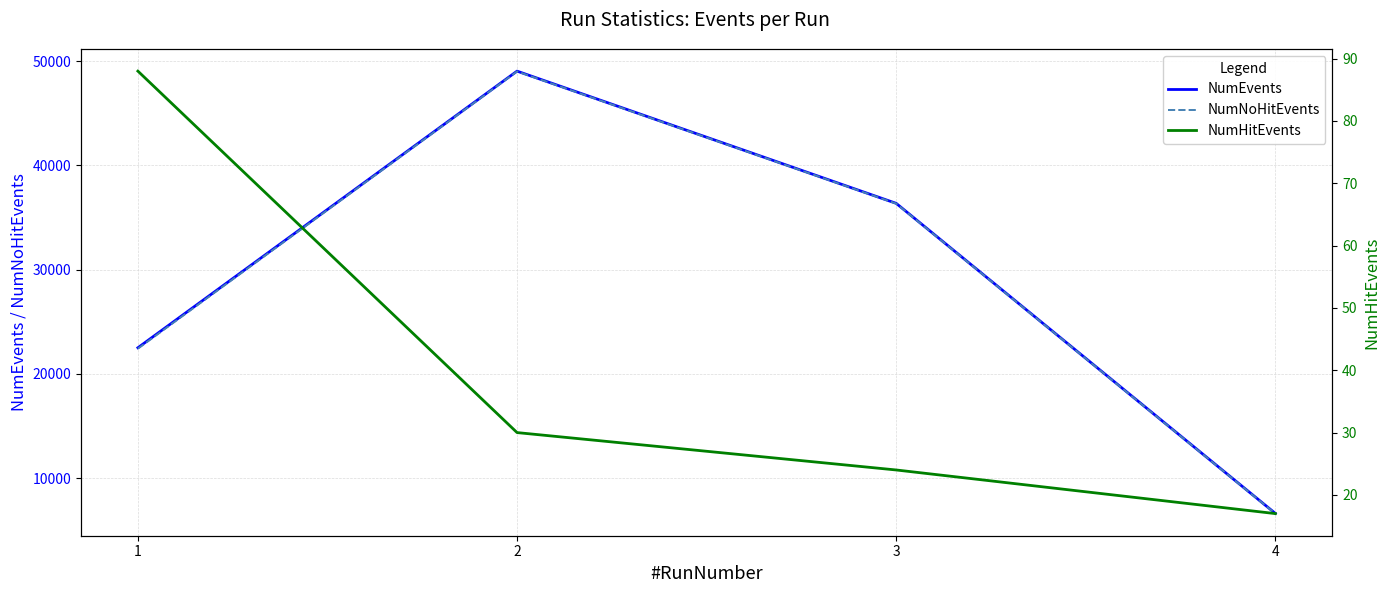

Reading left to right, what are all the values shown in this chart?

NumEvents: 1=22503	2=49030	3=36350	4=6616
NumNoHitEvents: 1=22415	2=49000	3=36326	4=6599
NumHitEvents: 1=88	2=30	3=24	4=17